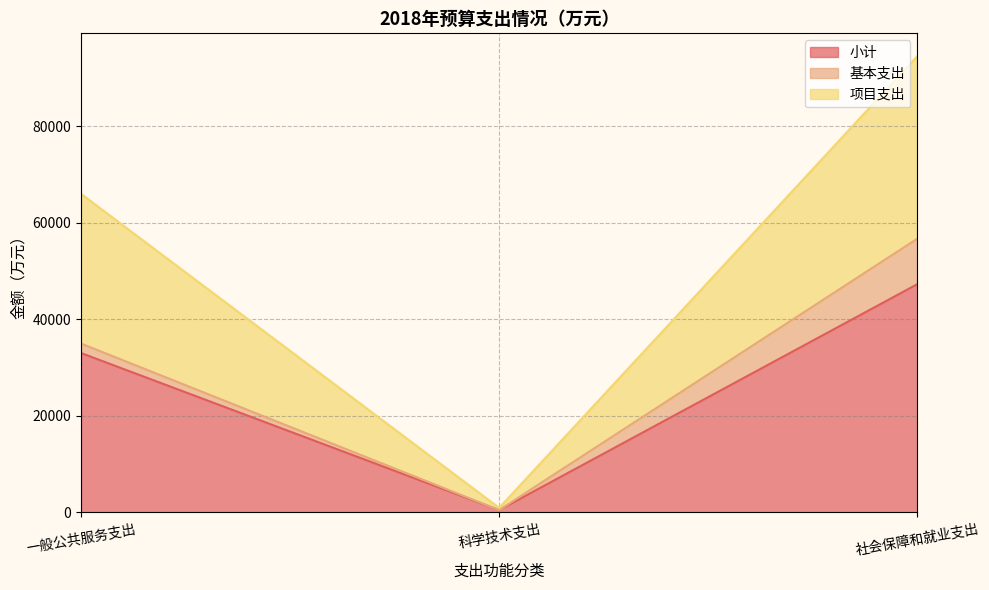

What is the maximum value for 小计?

47258.4